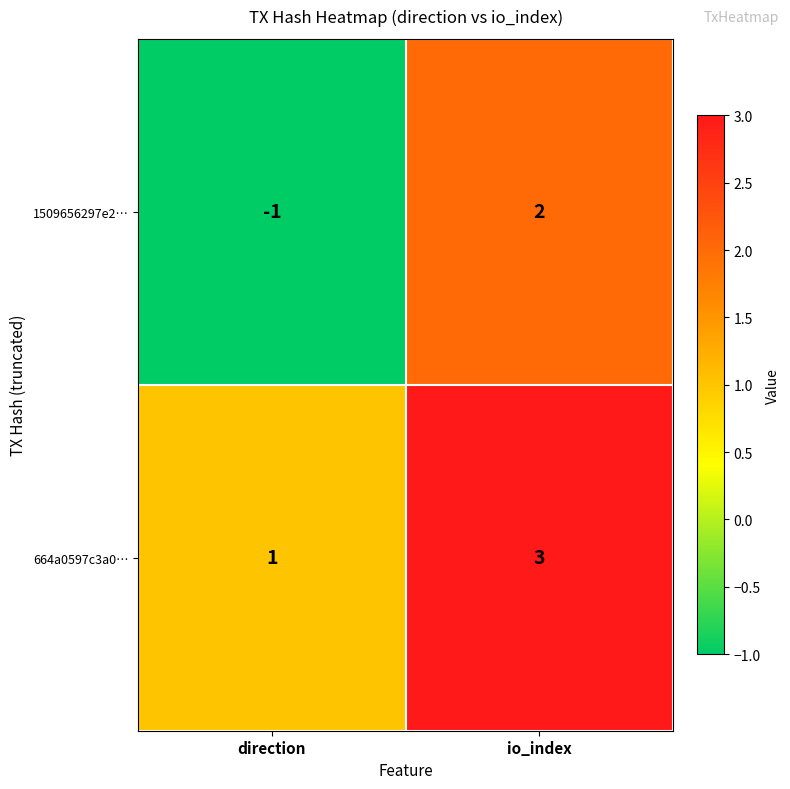

At which label does 664a0597c3a0… reach its peak?

io_index